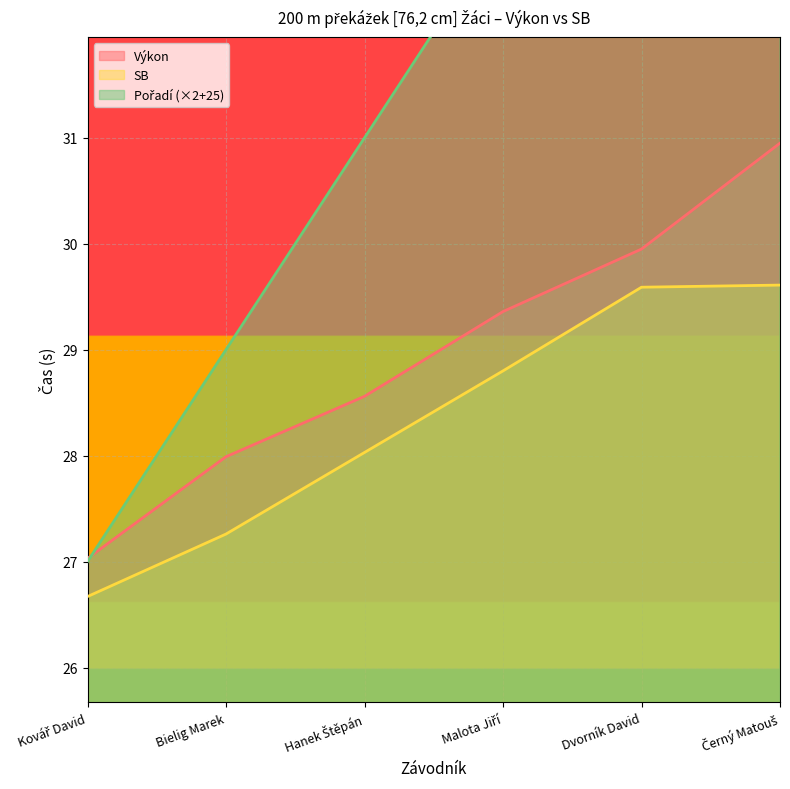

How many series are shown in this chart?

3